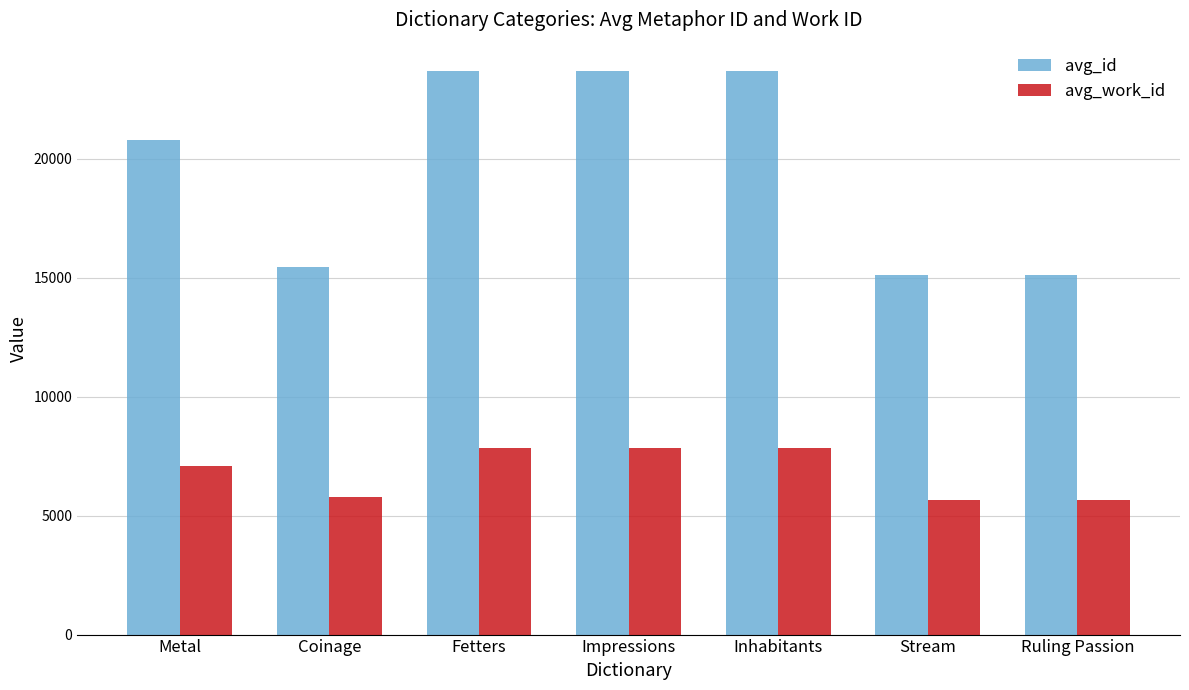

The avg_id series shows 31127 at Fetters. True or false?

False